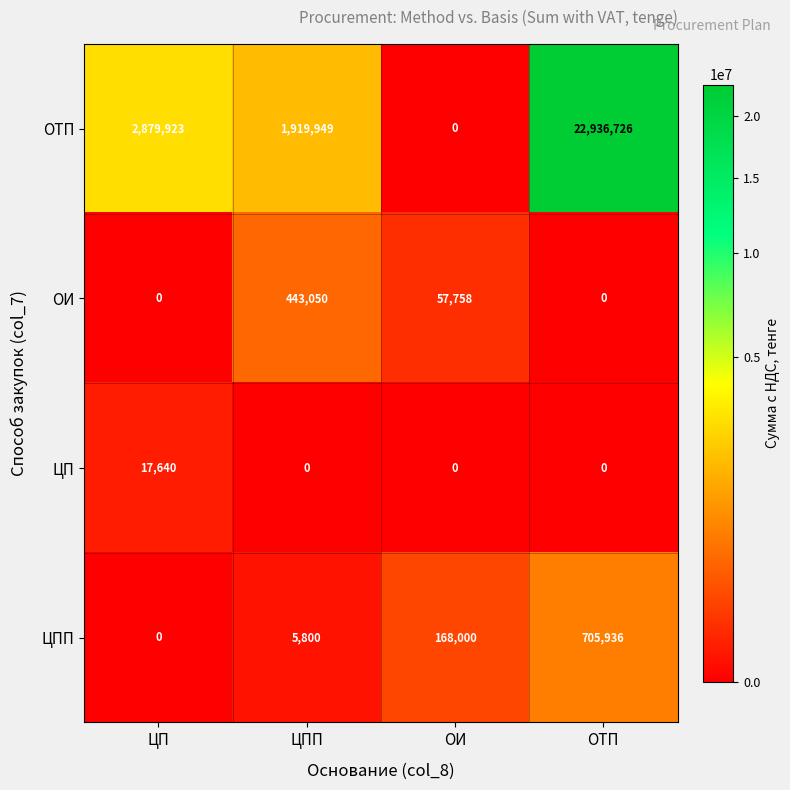

At which label is ОТП closest to 11468363?

ЦП